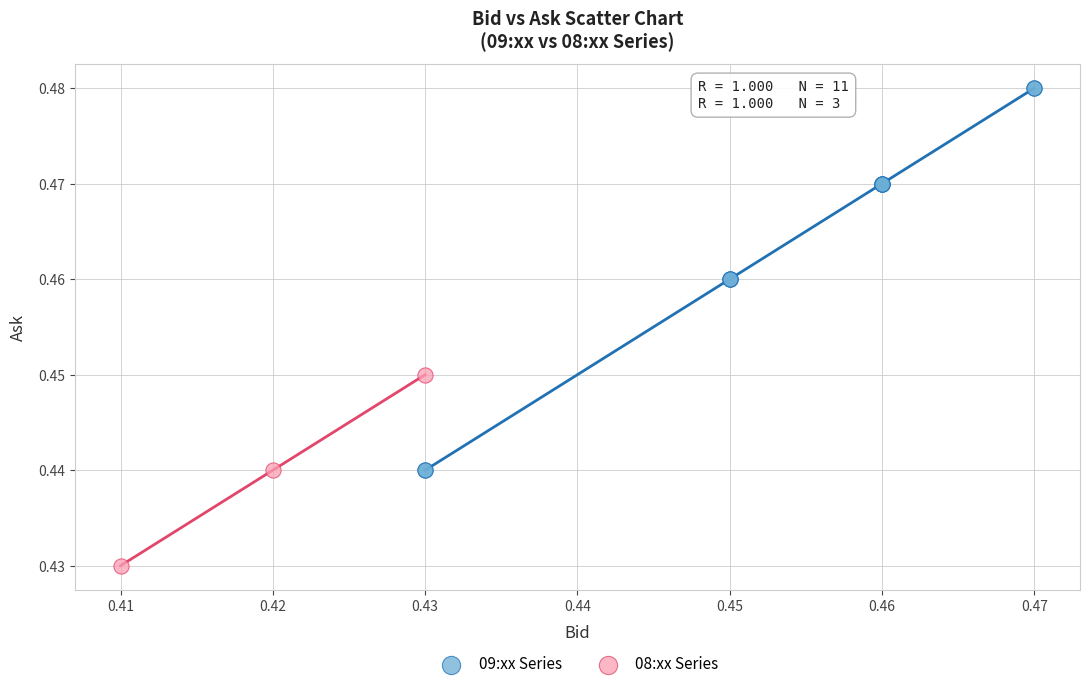

Which series has the largest Y range (max minus min)?

09:xx Series